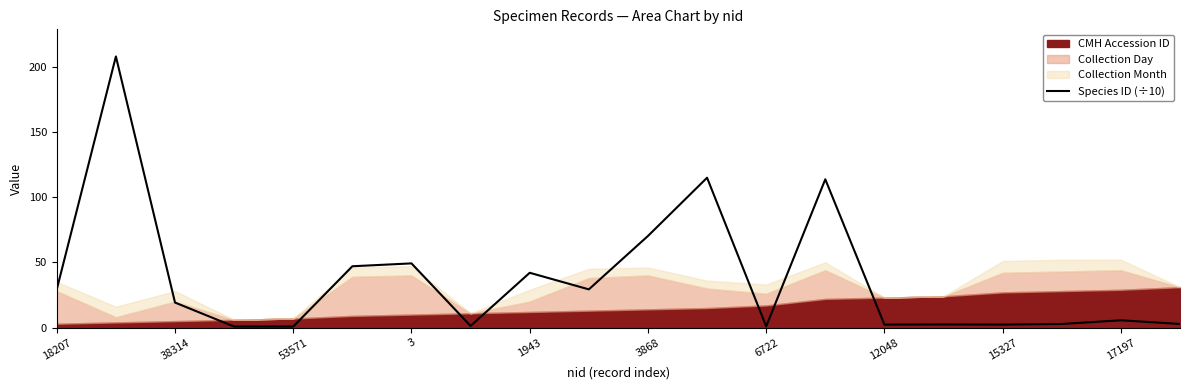

True or false: Species ID (÷10) has a value of 70.2 at 3868.

True